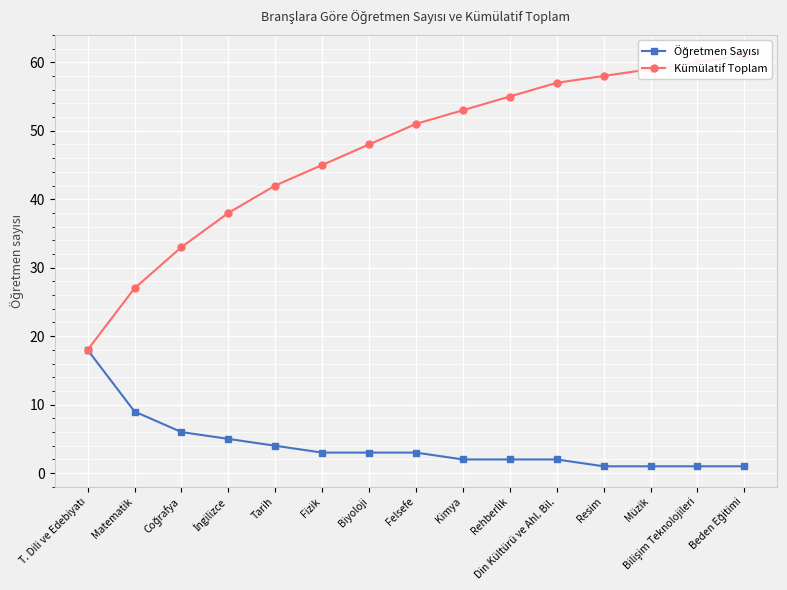

Between Coğrafya and T. Dili ve Edebiyatı, which is larger?

T. Dili ve Edebiyatı